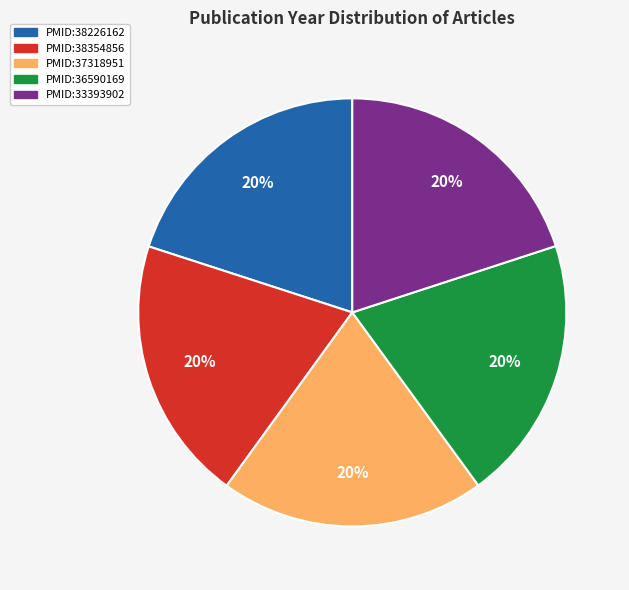

Is there any slice that represents more than half of the pie?

No